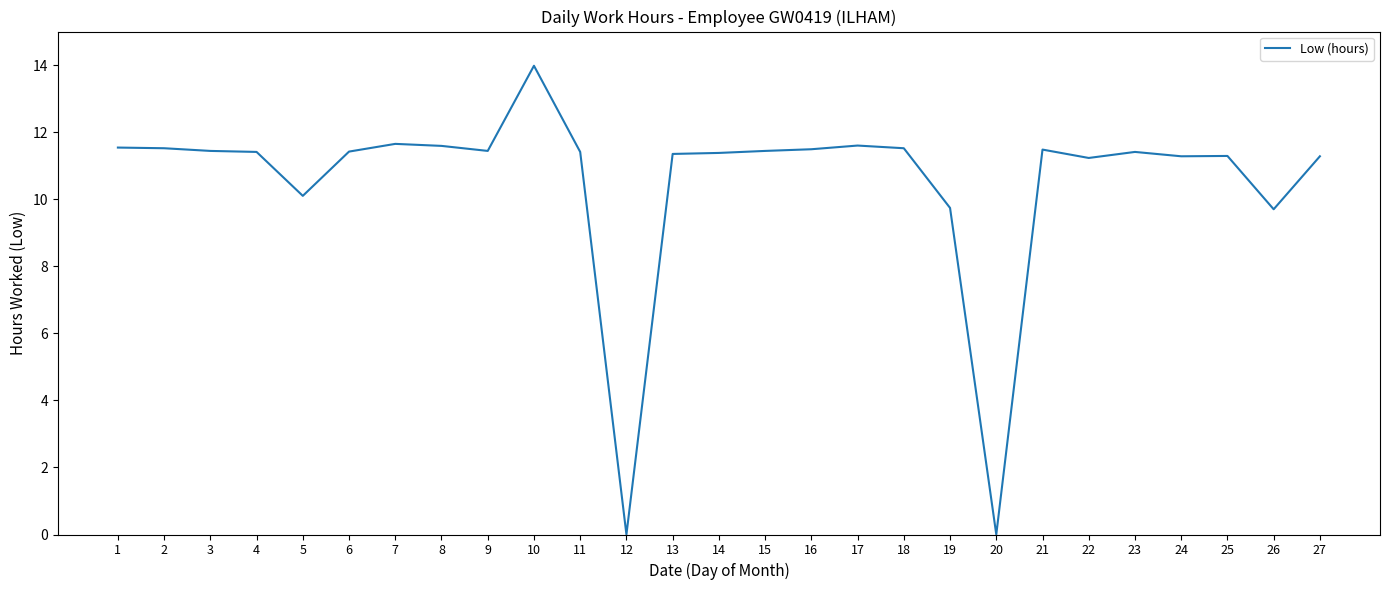

How many lines are shown in the chart?

1